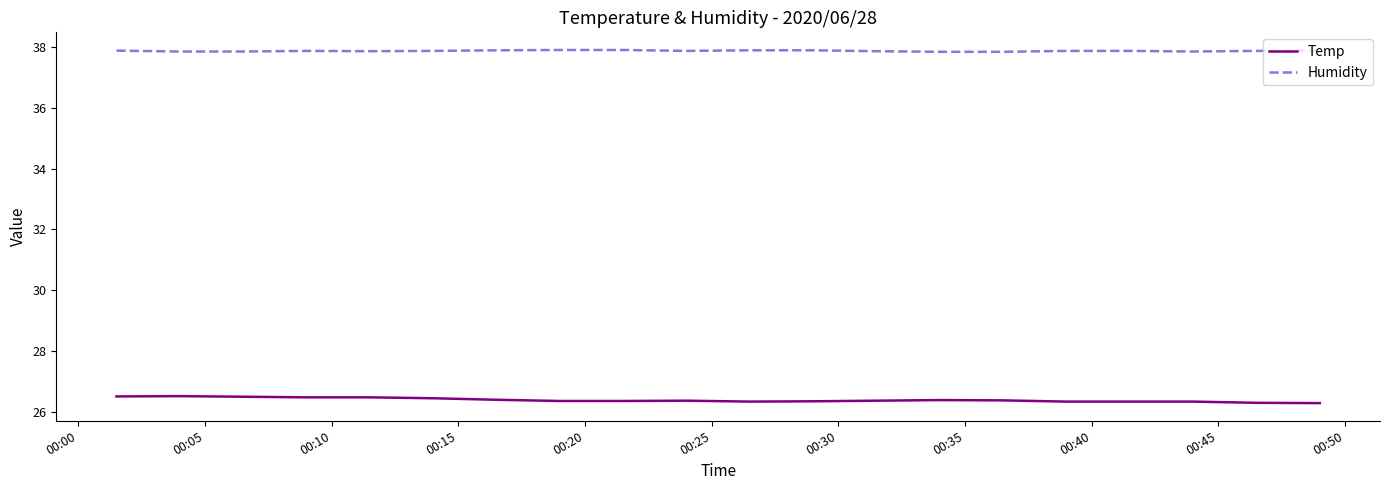

True or false: Temp and Humidity intersect in this chart.

False